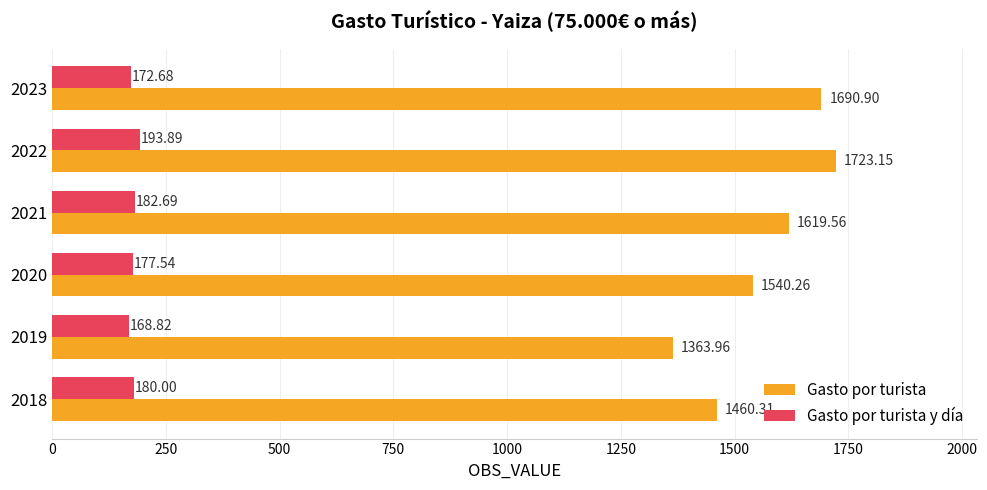

What is the difference between the highest and lowest values at 2020?

1362.7